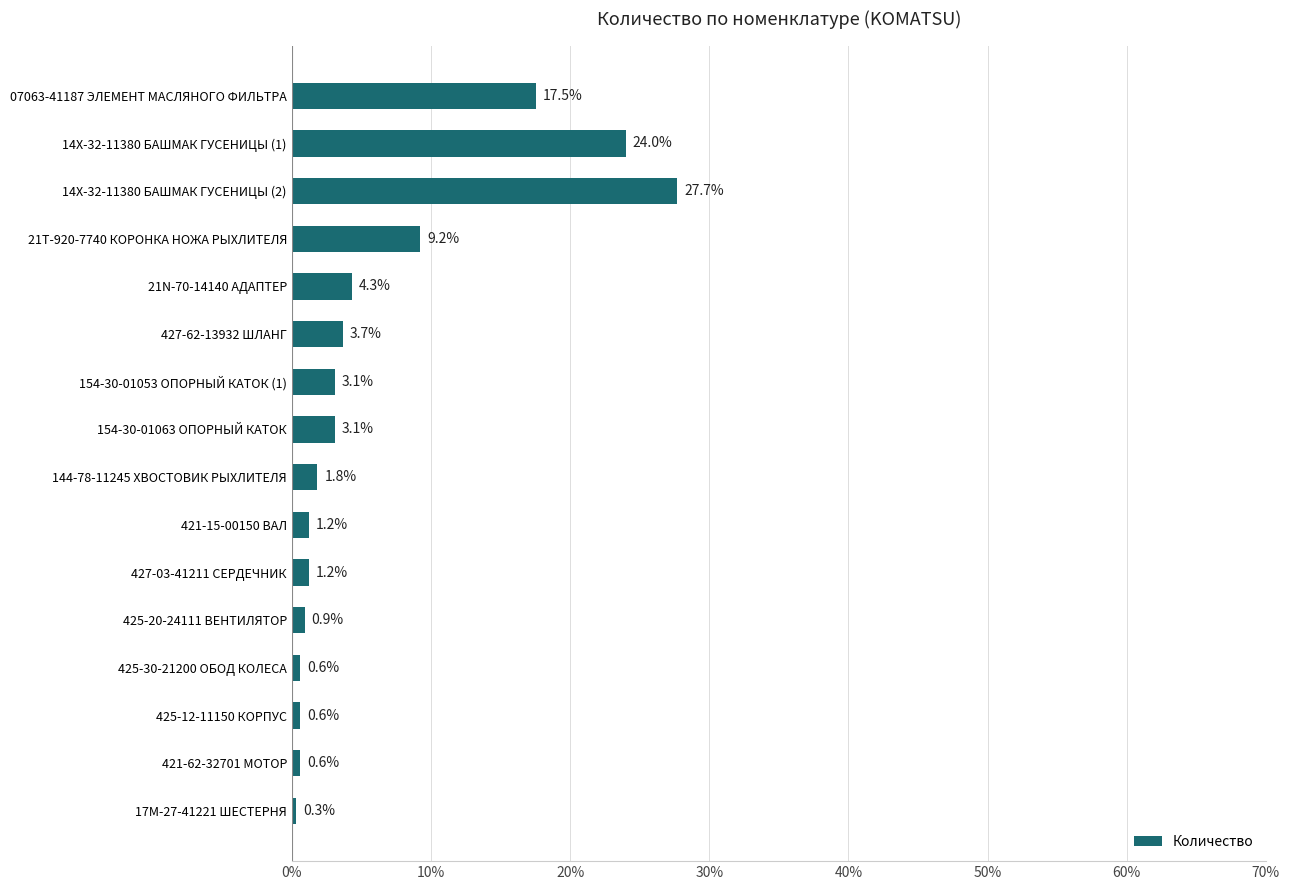

The value at 421-62-32701 МОТОР is 0.6. True or false?

True